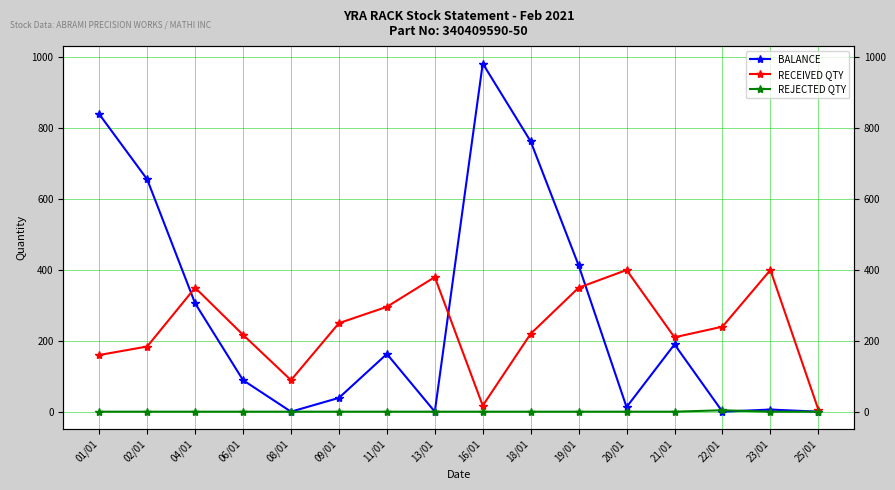

What is the sum of all REJECTED QTY values?

4